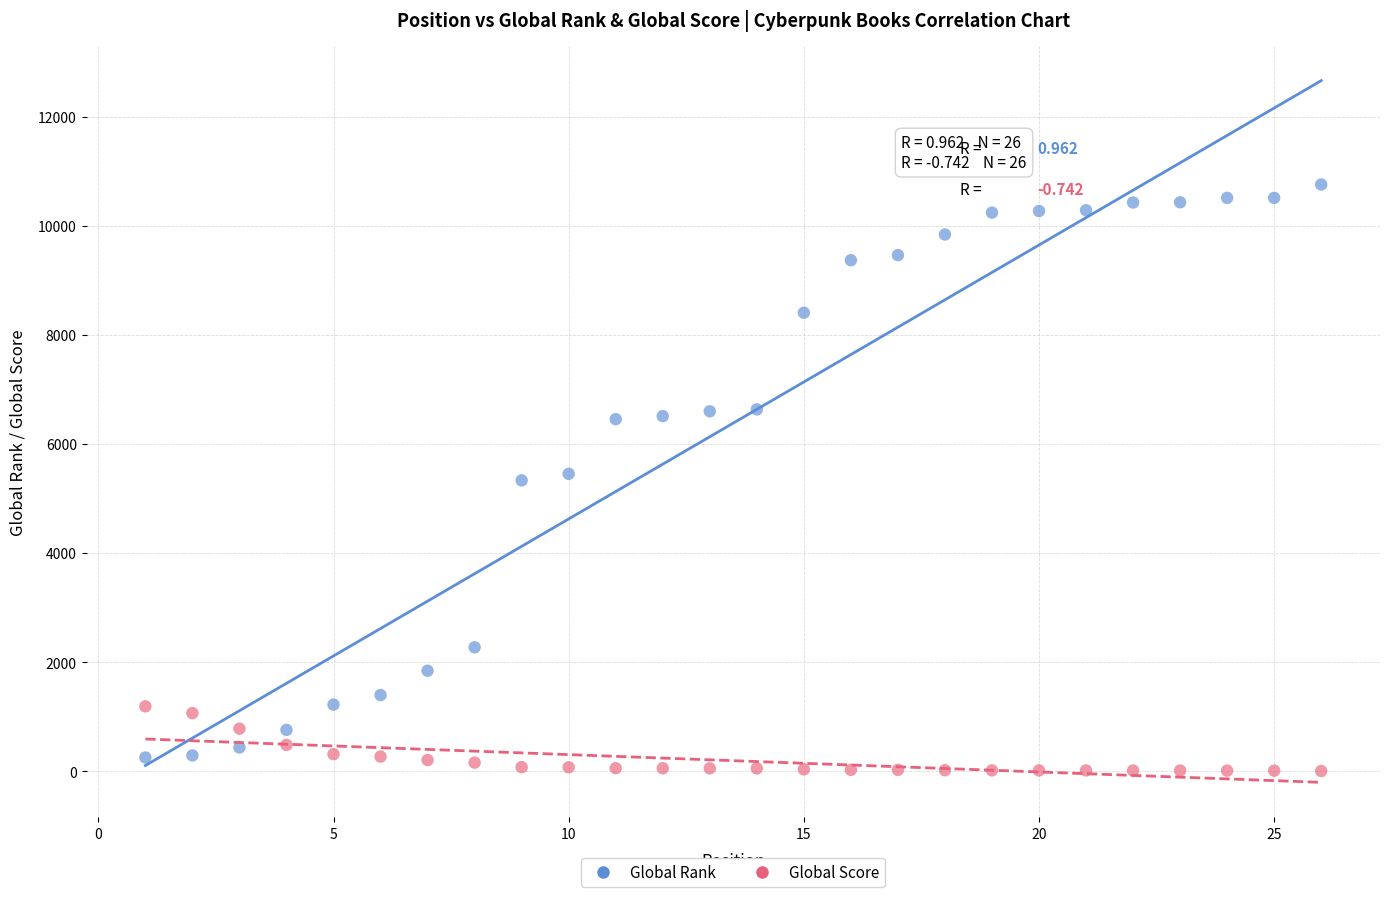

Which series has the widest spread of Y values?

Global Rank